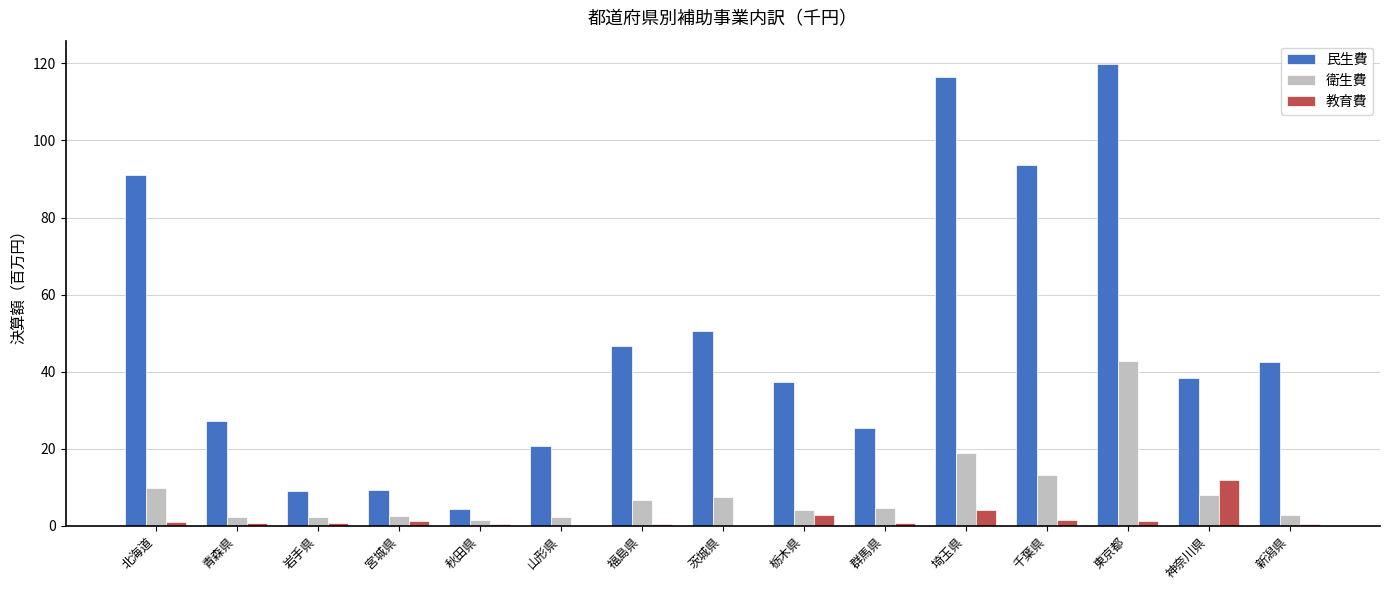

How many series are shown in this chart?

3